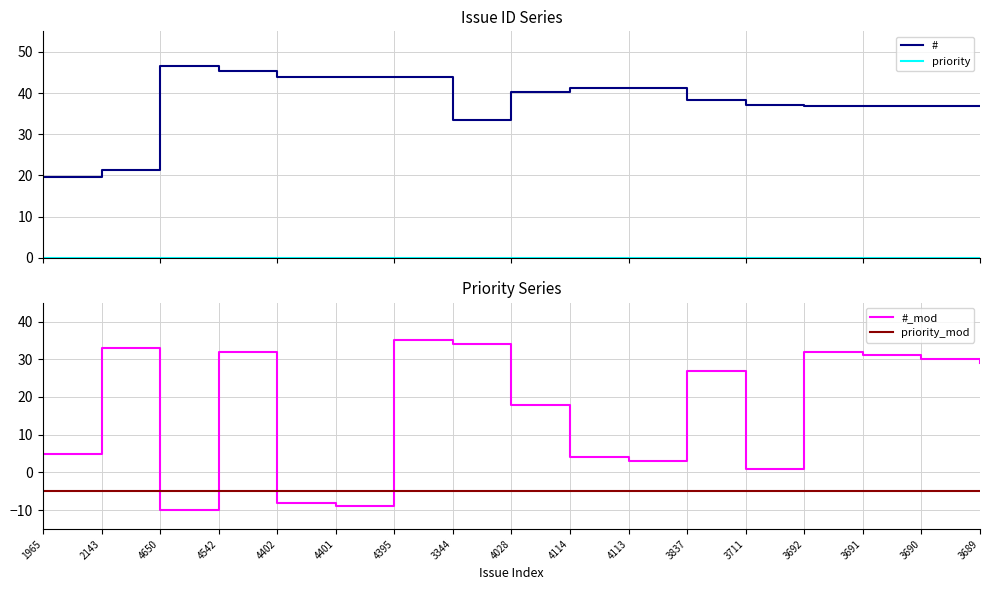

The value of # at 4401 is 29.3. True or false?

False